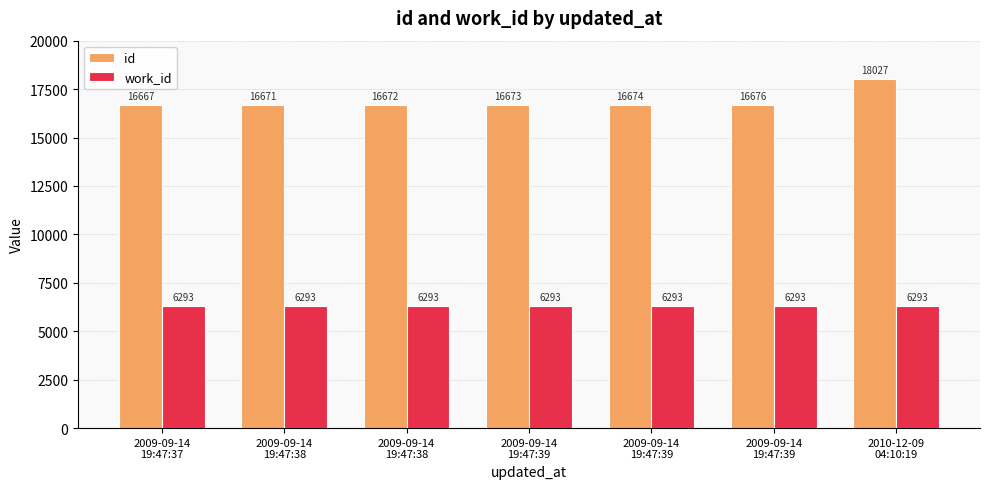

What are all the series names shown in the legend?

id, work_id